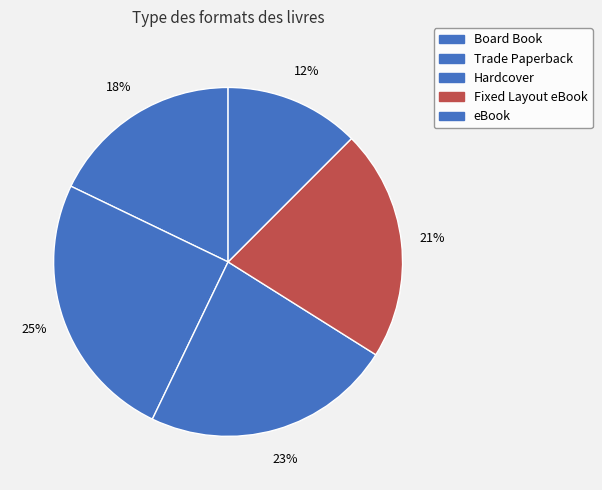

Rank the categories by value from lowest to highest.

eBook, Board Book, Fixed Layout eBook, Hardcover, Trade Paperback